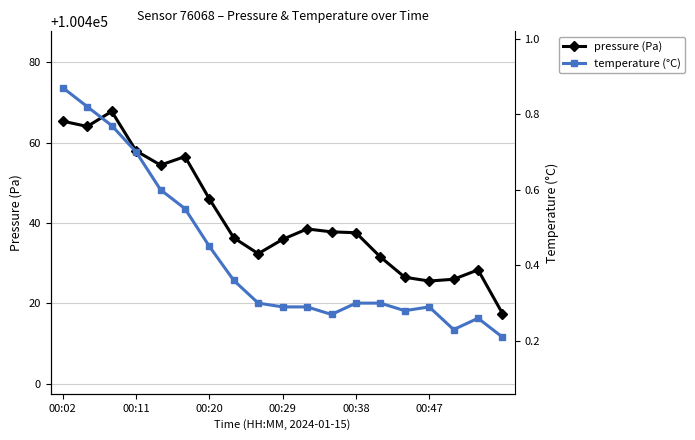

Reading left to right, list all the values displayed in this chart.

pressure (Pa): 100465.3	100464.0	100467.8	100457.9	100454.4	100456.5	100446.0	100436.3	100432.3	100435.9	100438.5	100437.8	100437.6	100431.5	100426.5	100425.5	100426.0	100428.3	100417.4
temperature (°C): 0.9	0.8	0.8	0.7	0.6	0.6	0.5	0.4	0.3	0.3	0.3	0.3	0.3	0.3	0.3	0.3	0.2	0.3	0.2